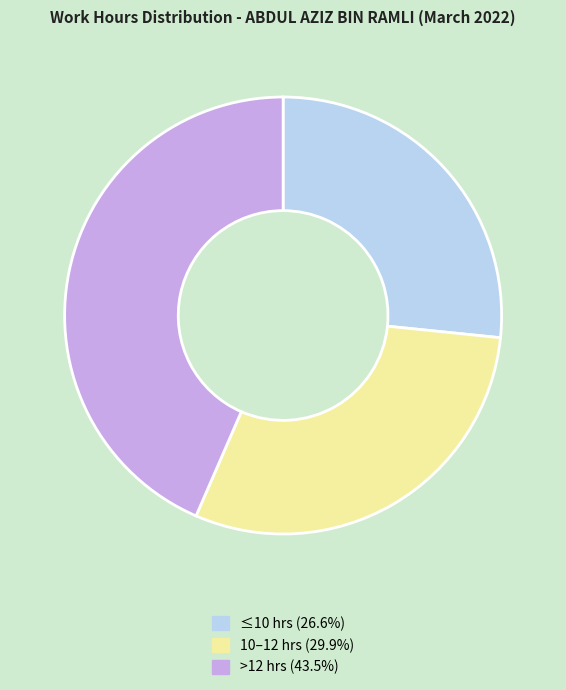

Count the number of slices in the pie.

3